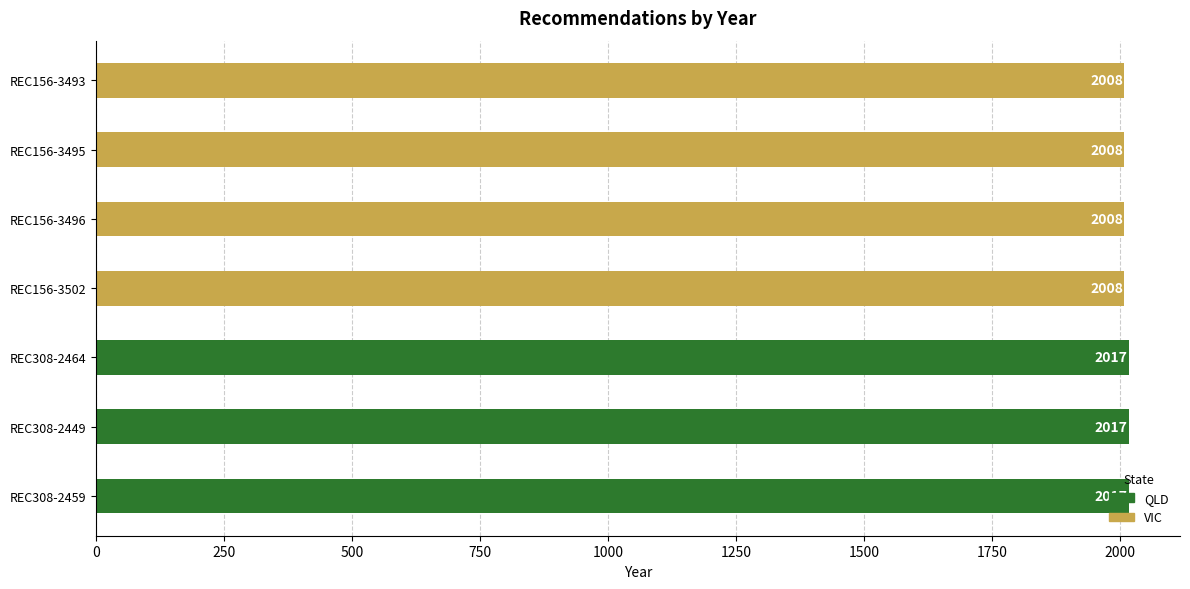

What is the change in value from REC308-2464 to REC156-3496?

-9